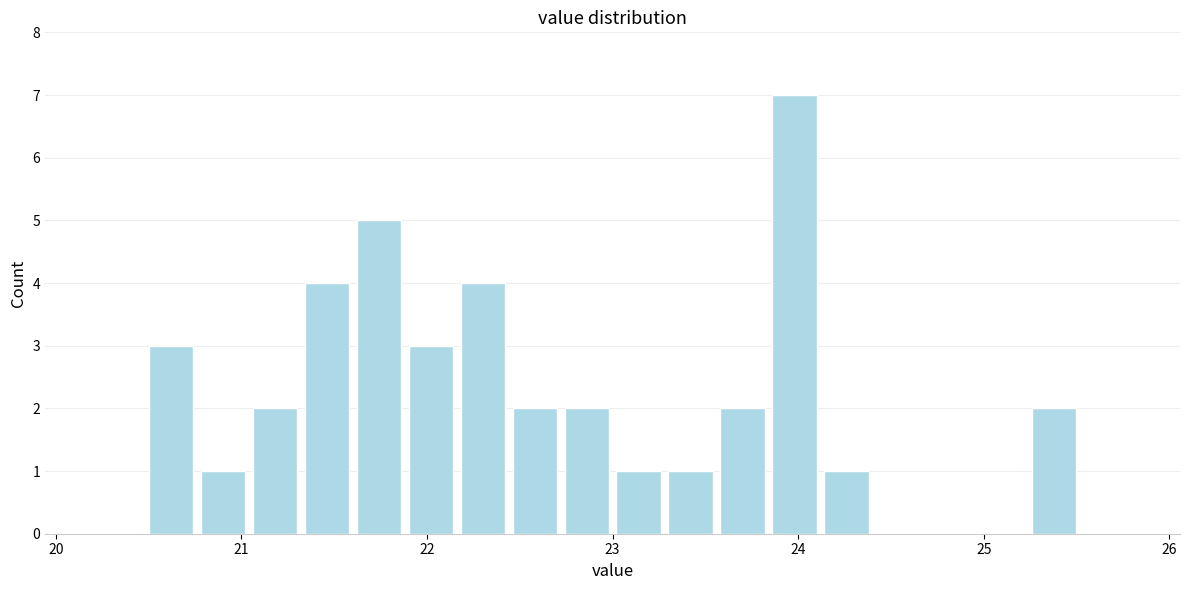

Around what value on the x-axis is the tallest bar? Give the approximate position of its centre, as read against the axis.

24.0